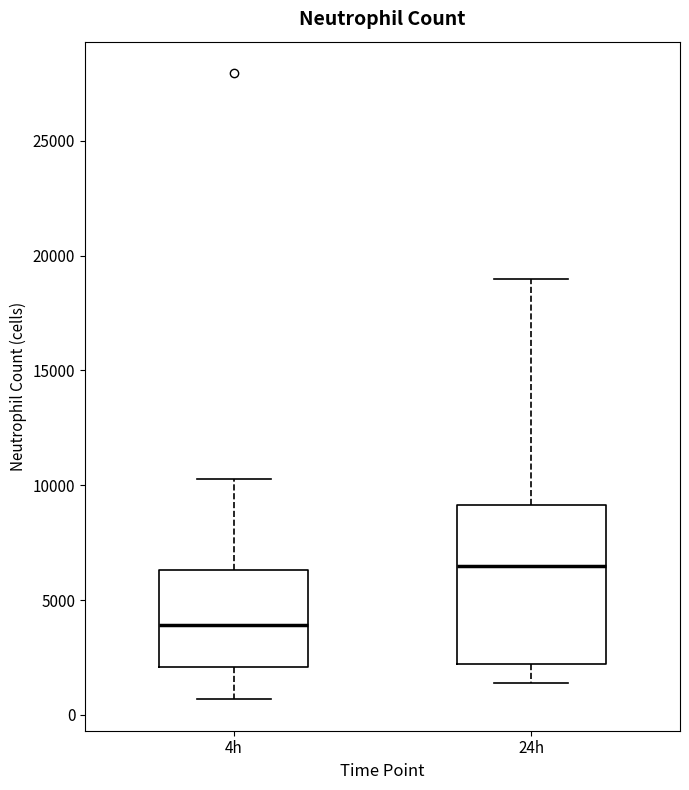

Where does the lower whisker of the box for 24h end on the y-axis? The values are not printed on the chart, so give them approximately, as read against the axis.

1500